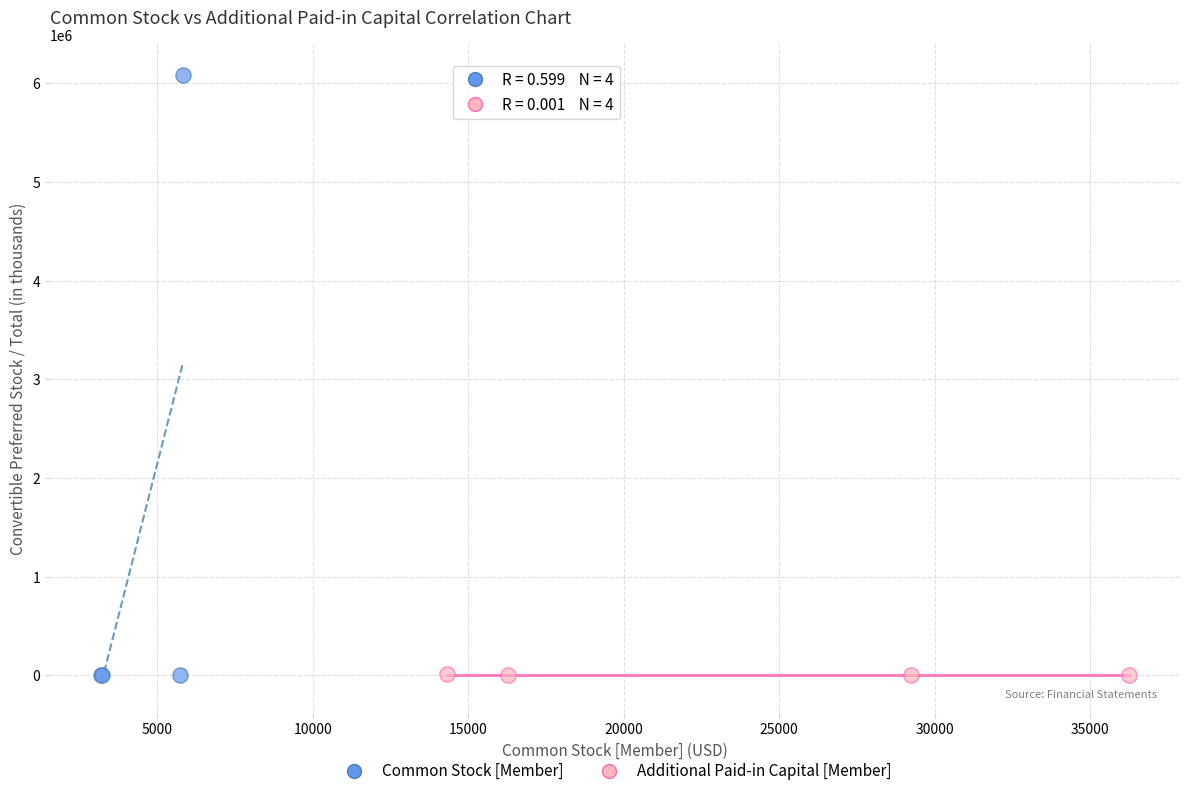

What are all the series names shown in the legend?

Common Stock [Member], Additional Paid-in Capital [Member]